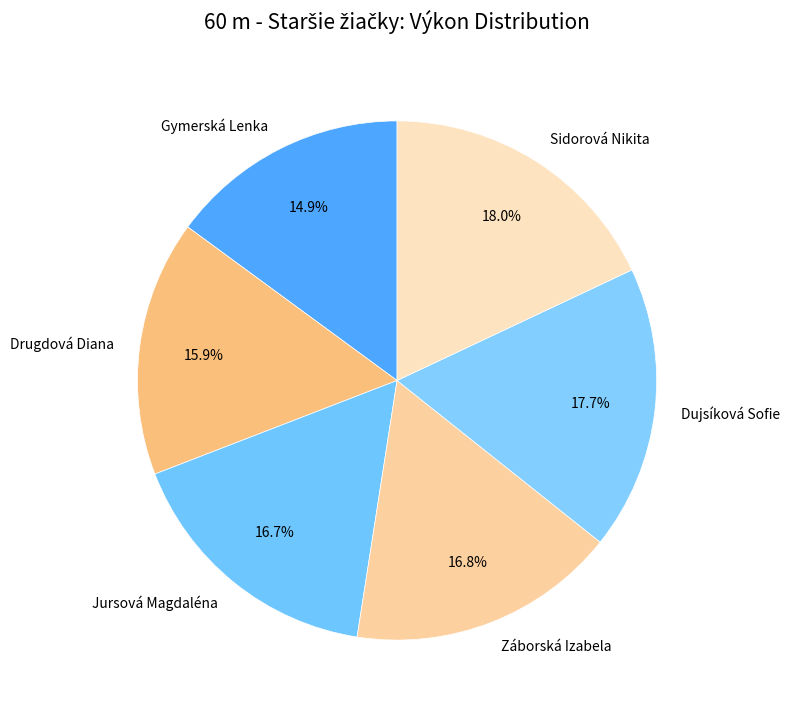

What is the smallest slice in the pie chart?

Gymerská Lenka